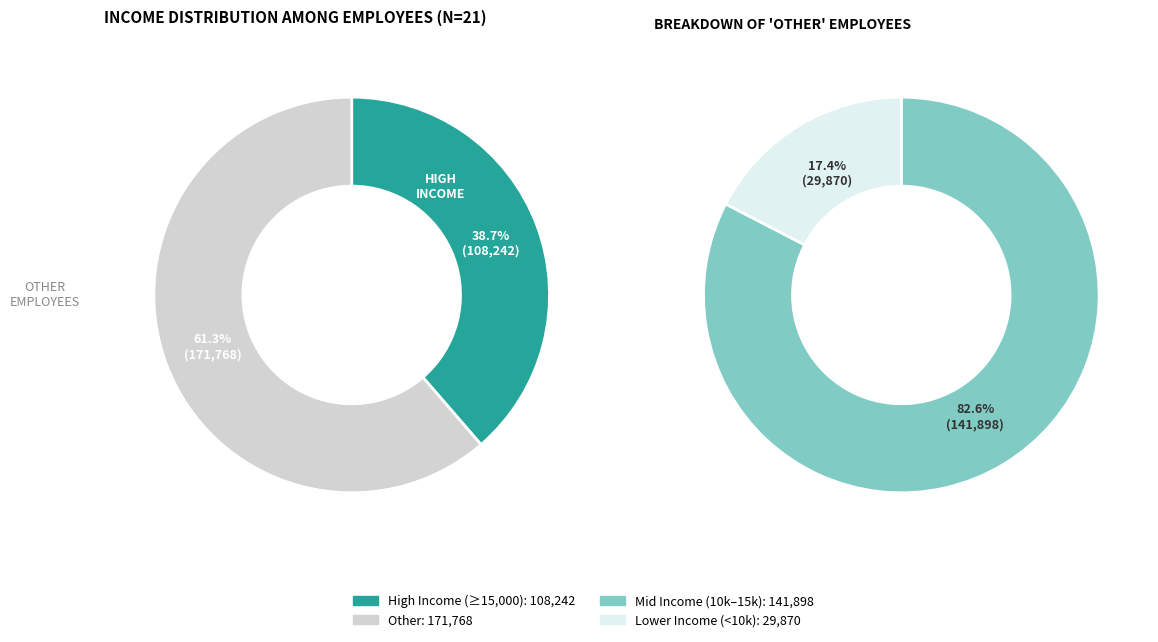

The Maria Meza slice represents 18% of the pie. True or false?

False